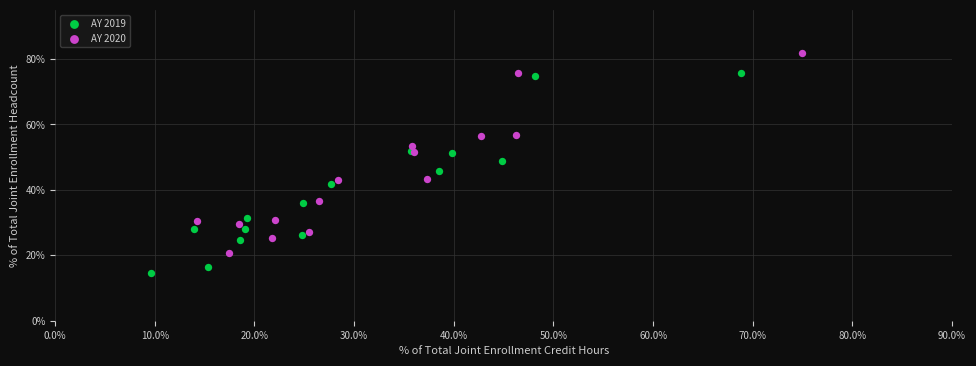

What are all the series names shown in the legend?

AY 2019, AY 2020